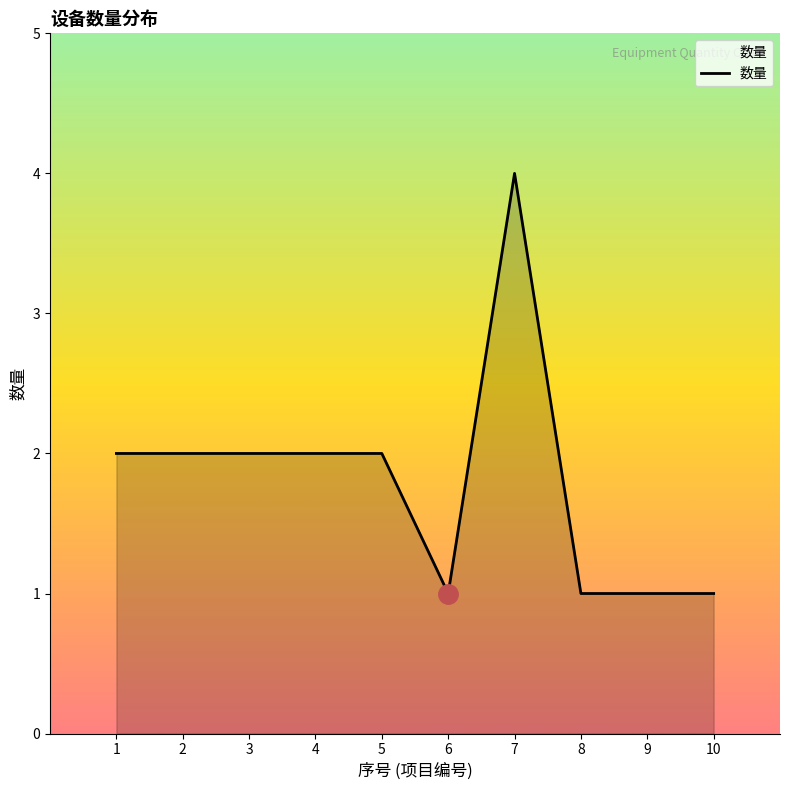

What is the minimum value shown in the chart?

1